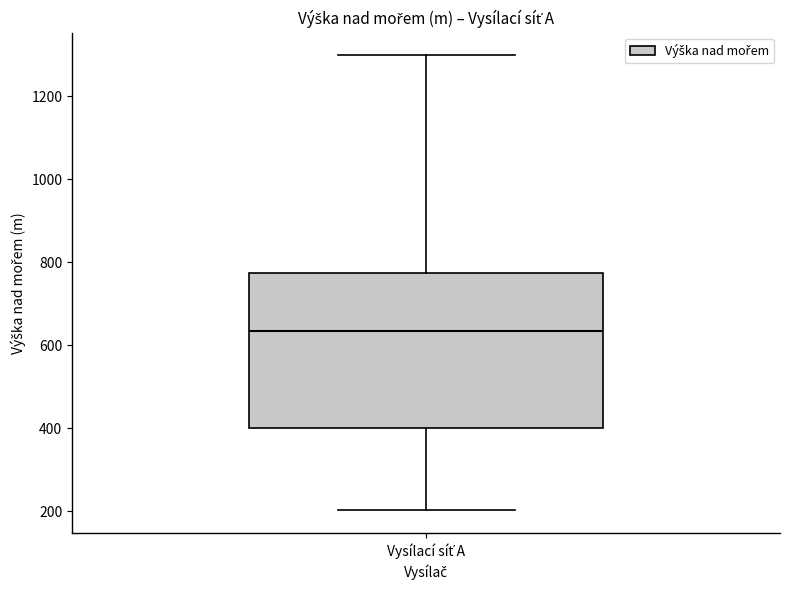

Transcribe this box plot: give where the median line is, the range the box spans, and where the two whiskers end, as read against the y-axis. The values are not printed on the chart, so give them approximately, as read against the axis.

median 640, box 400 to 780, whiskers 200 to 1300